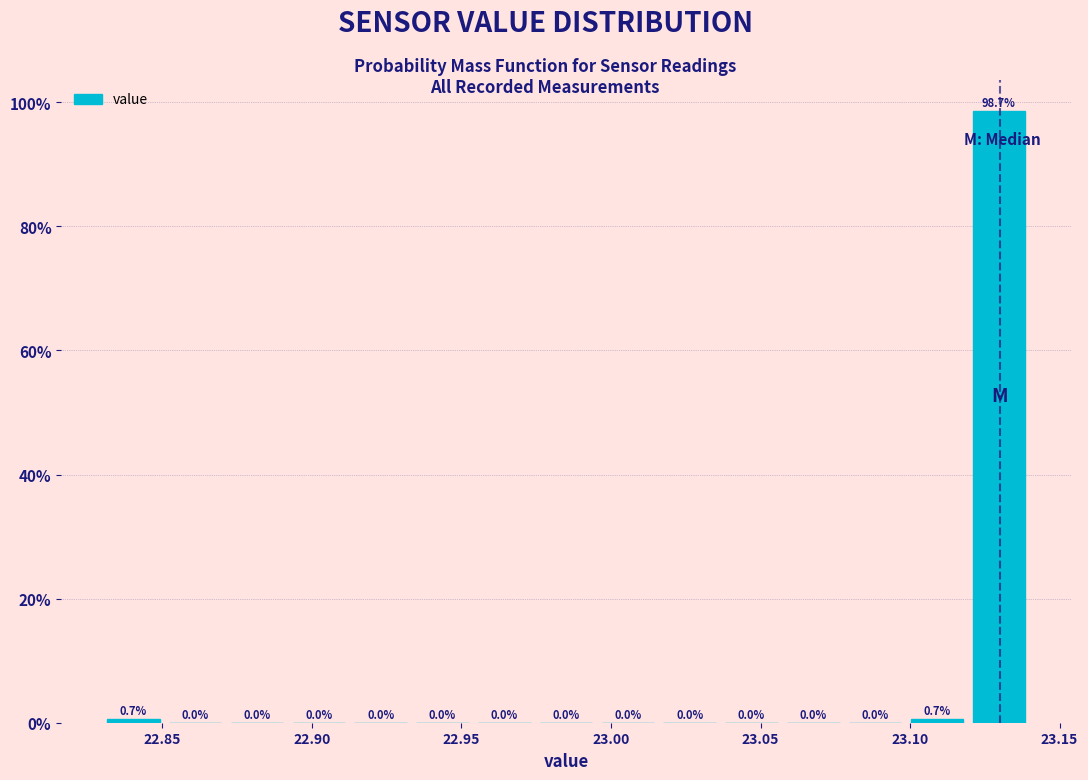

Reading left to right, list every bar in this chart as the range it spans on the x-axis followed by its height. The bar edges are not printed on the chart, so give them approximately, as read against the axis.

22.830 to 22.850: 0.7
22.850 to 22.870: 0.0
22.870 to 22.890: 0.0
22.890 to 22.915: 0.0
22.915 to 22.935: 0.0
22.935 to 22.955: 0.0
22.955 to 22.975: 0.0
22.975 to 22.995: 0.0
22.995 to 23.015: 0.0
23.015 to 23.035: 0.0
23.035 to 23.055: 0.0
23.055 to 23.080: 0.0
23.080 to 23.100: 0.0
23.100 to 23.120: 0.7
23.120 to 23.140: 98.7